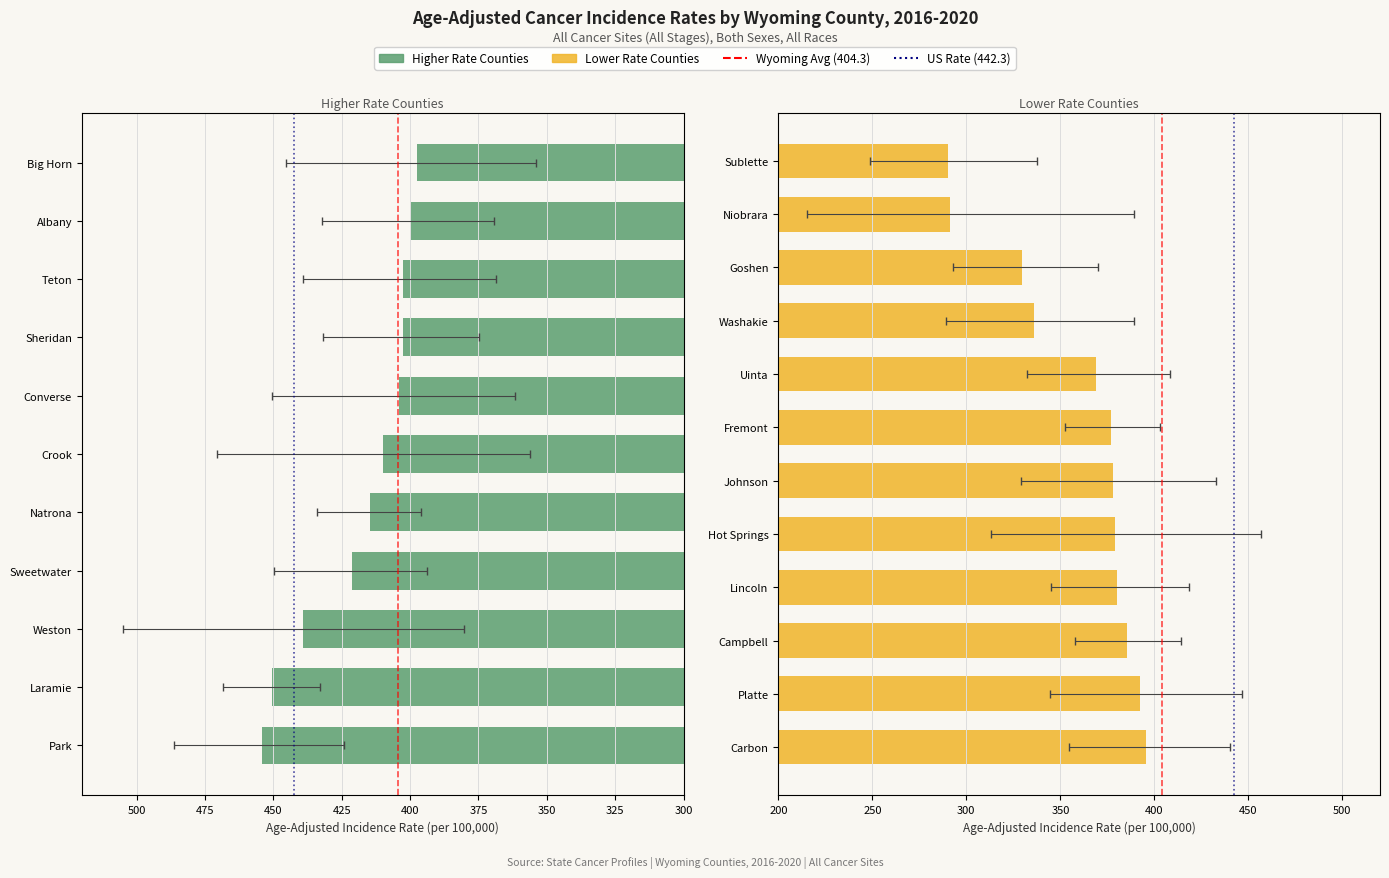

Reading right to left, extract all data points from this chart.

Age-Adjusted Rate: 290.4	291.2	329.6	336.0	368.8	377.1	378.0	379.1	380.3	385.3	392.6	395.4	397.4	399.8	402.5	402.5	404.2	410.0	414.8	421.2	439.0	450.4	454.2
Lower 95% CI: 248.8	215.1	292.9	289.2	332.4	352.6	329.2	313.3	344.8	357.9	344.5	354.4	353.9	369.4	368.4	374.9	361.8	356.2	396.0	393.8	380.3	433.0	424.1
Upper 95% CI: 337.5	389.1	370.2	389.1	408.1	403.0	433.0	456.5	418.6	414.2	446.5	440.1	445.4	432.1	439.0	431.8	450.4	470.6	434.2	449.9	505.0	468.3	486.2